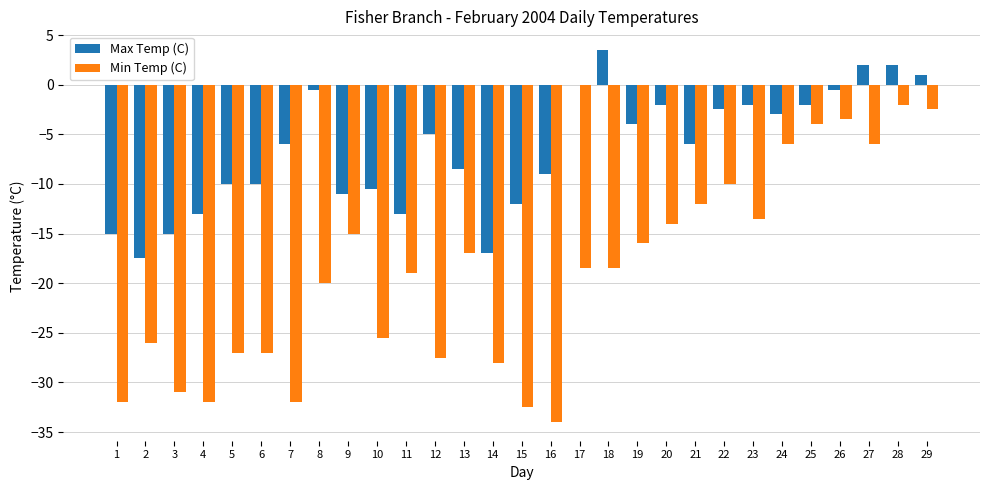

What is the average value of the Max Temp (C) series?

-6.4